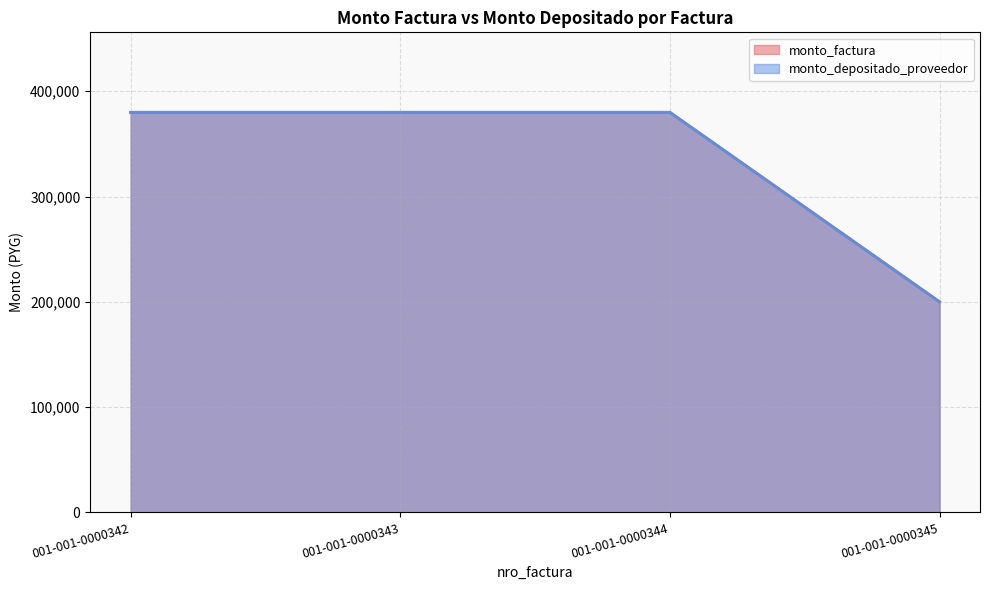

Read the monto_factura value at 001-001-0000343.

380000